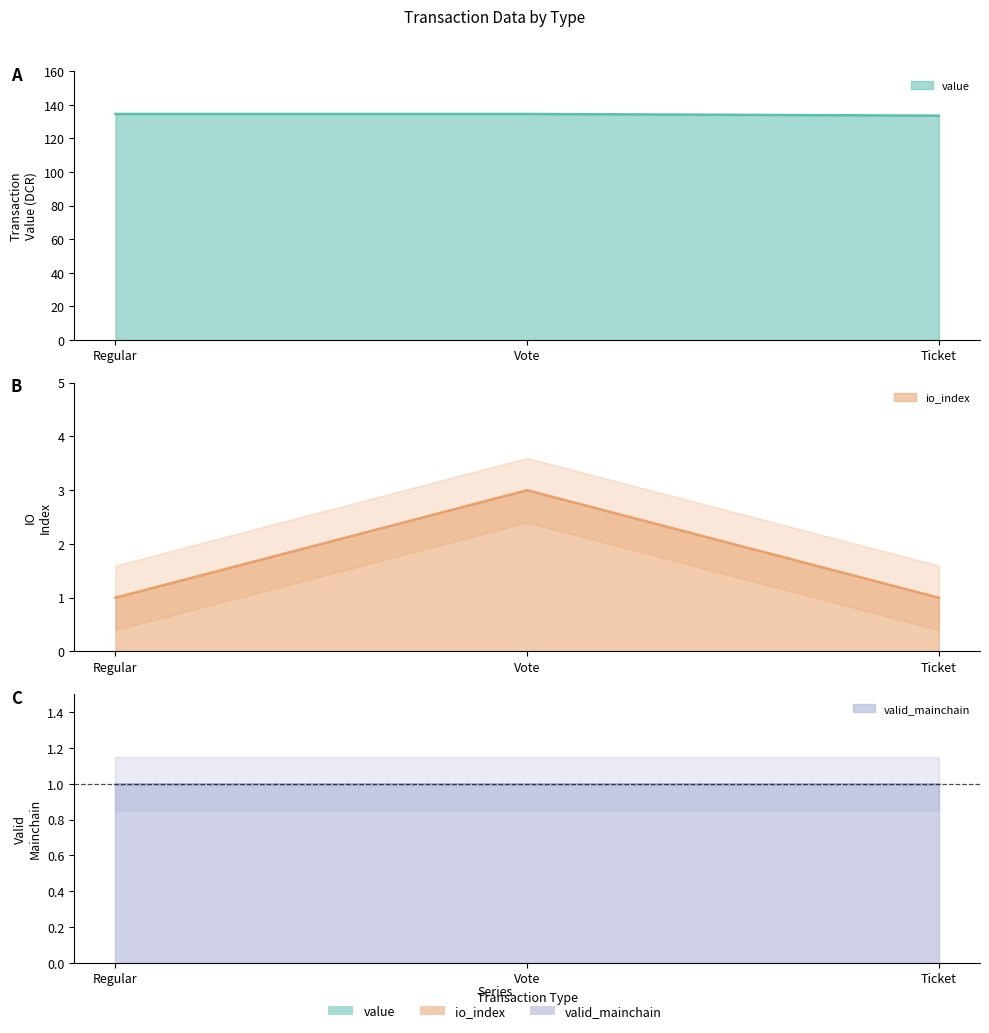

What is the average value of the io_index series?

1.7